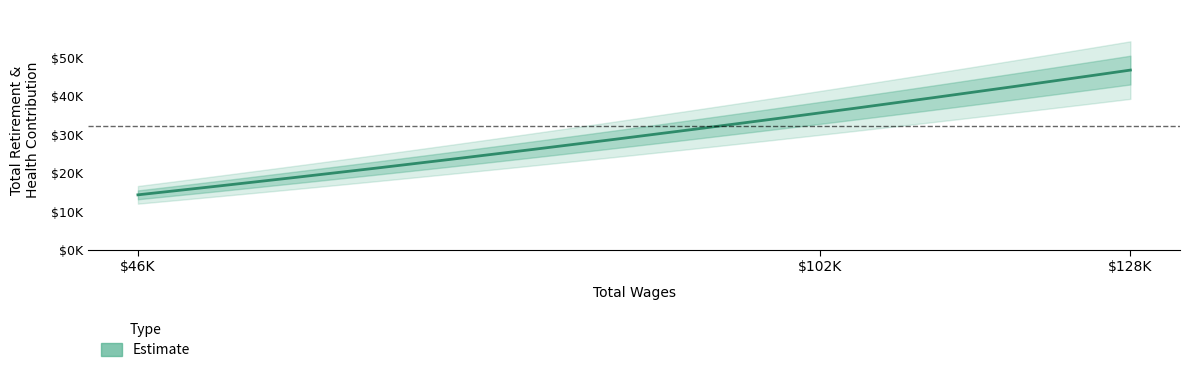

Read the value at 102400.0, to the nearest 100.

35700